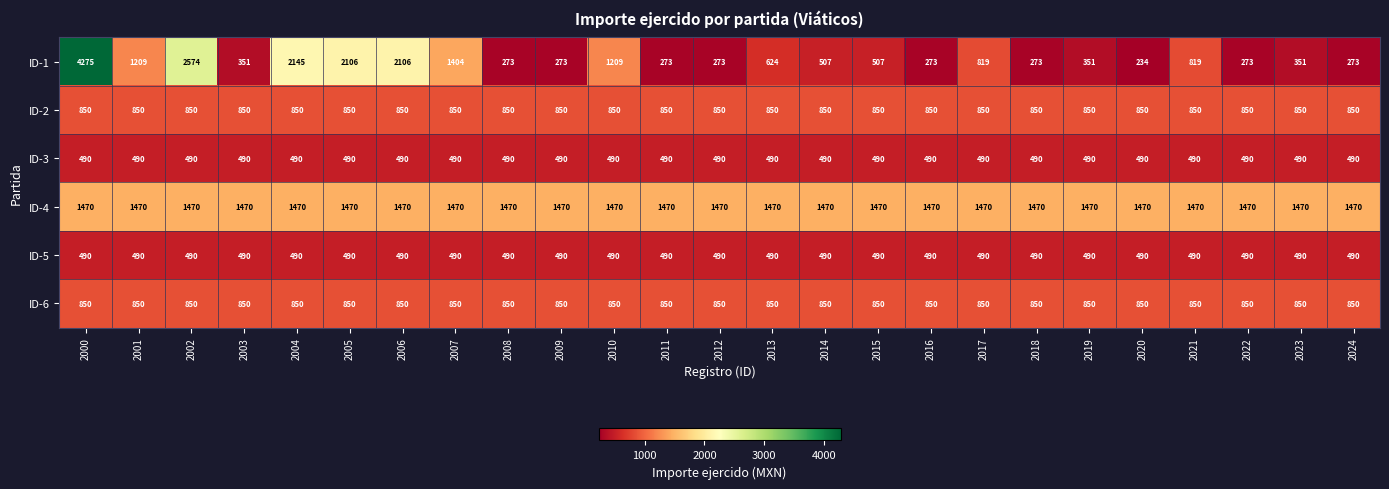

Where is ID-1 nearest to the value 2254?

2004